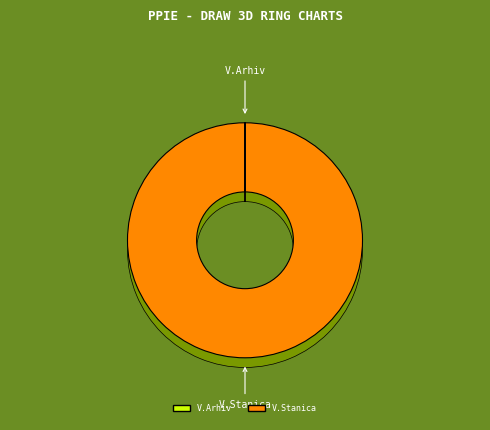

To the nearest percent, what is the combined percentage of Veterinarski Arhiv and Veterinarska Stanica?

100%